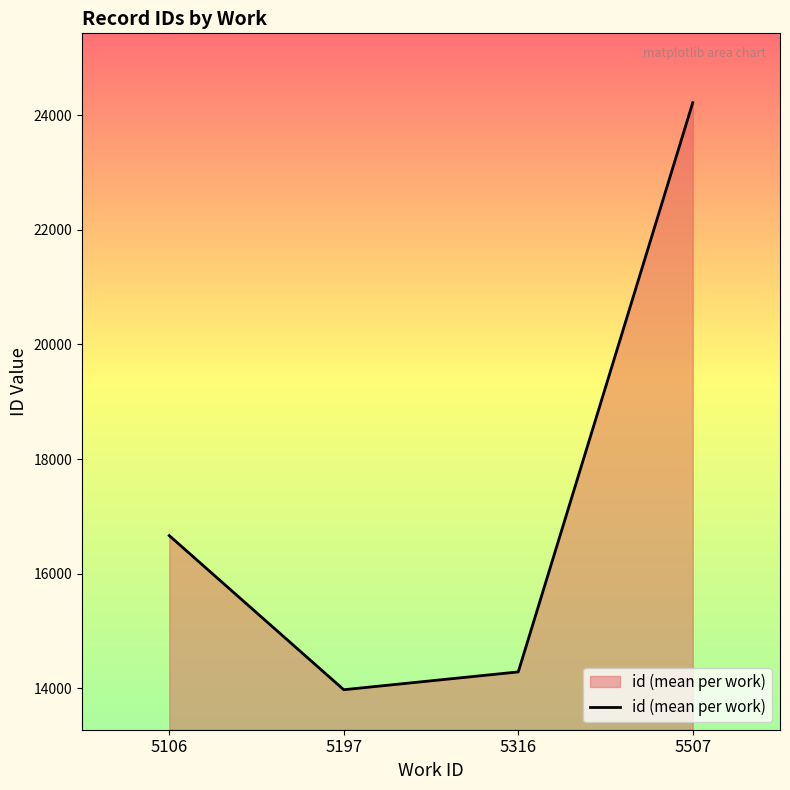

What is the smallest value displayed?

13972.0